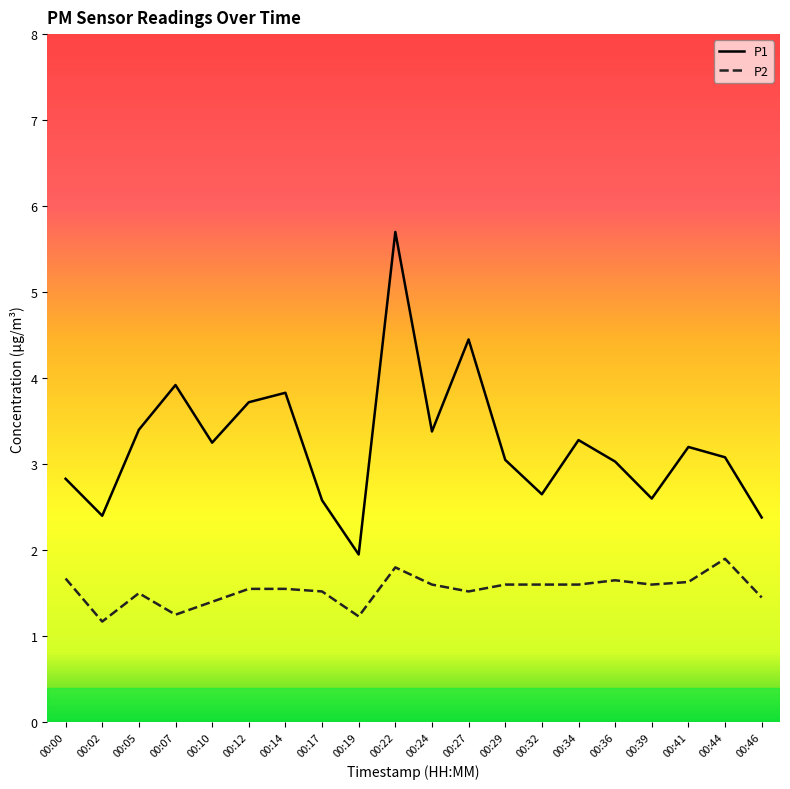

At which label does P2 reach its peak?

00:44